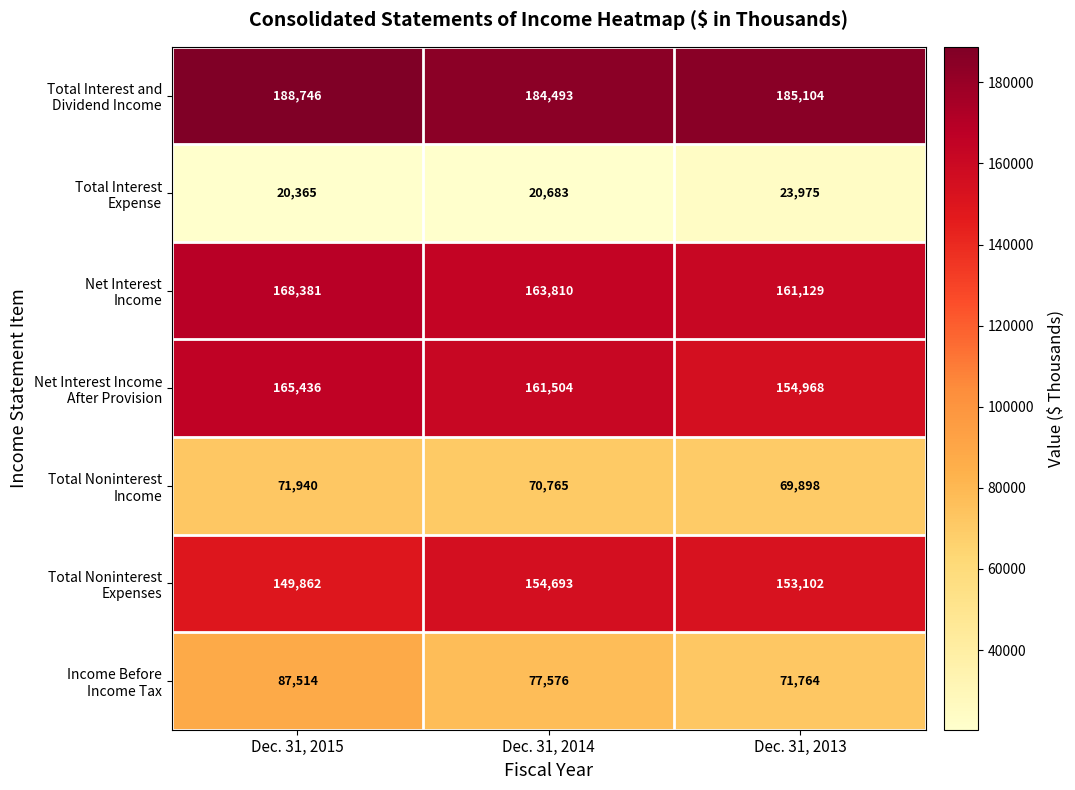

What is the minimum value shown in the chart?

20365